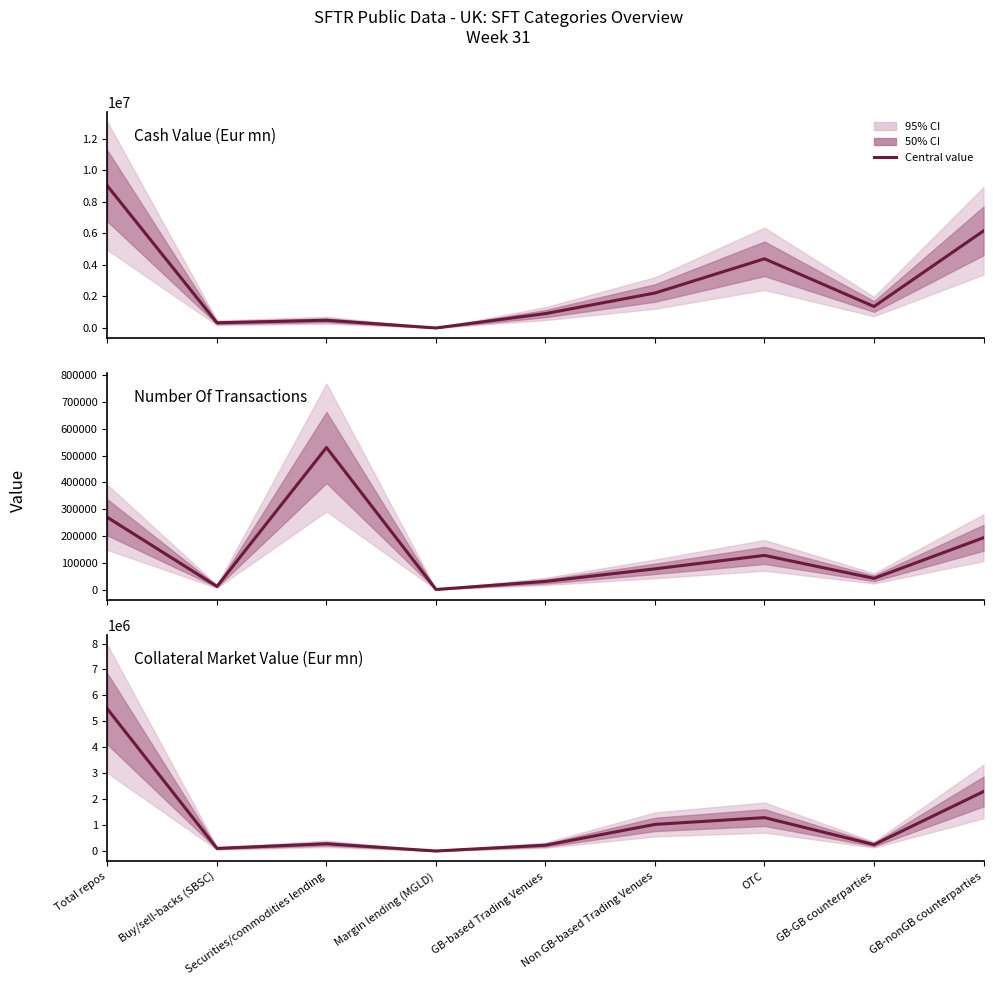

Reading left to right, extract all data points from this chart.

Cash Value (Eur mn): Total repos=9002325.9	Buy/sell-backs (SBSC)=328065.7	Securities/commodities lending=488888.7	Margin lending (MGLD)=1094.1	GB-based Trading Venues=911453.5	Non GB-based Trading Venues=2216848.6	OTC=4386768.6	GB-GB counterparties=1361872.1	GB-nonGB counterparties=6152616.2
Number Of Transactions: Total repos=269101.0	Buy/sell-backs (SBSC)=11681.0	Securities/commodities lending=529861.0	Margin lending (MGLD)=269.0	GB-based Trading Venues=30248.0	Non GB-based Trading Venues=77199.0	OTC=127388.0	GB-GB counterparties=41673.0	GB-nonGB counterparties=193148.0
Collateral Market Value (Eur mn): Total repos=5475441.2	Buy/sell-backs (SBSC)=102409.3	Securities/commodities lending=280028.6	Margin lending (MGLD)=2137.0	GB-based Trading Venues=225353.4	Non GB-based Trading Venues=1027980.2	OTC=1289056.9	GB-GB counterparties=247887.8	GB-nonGB counterparties=2294502.8